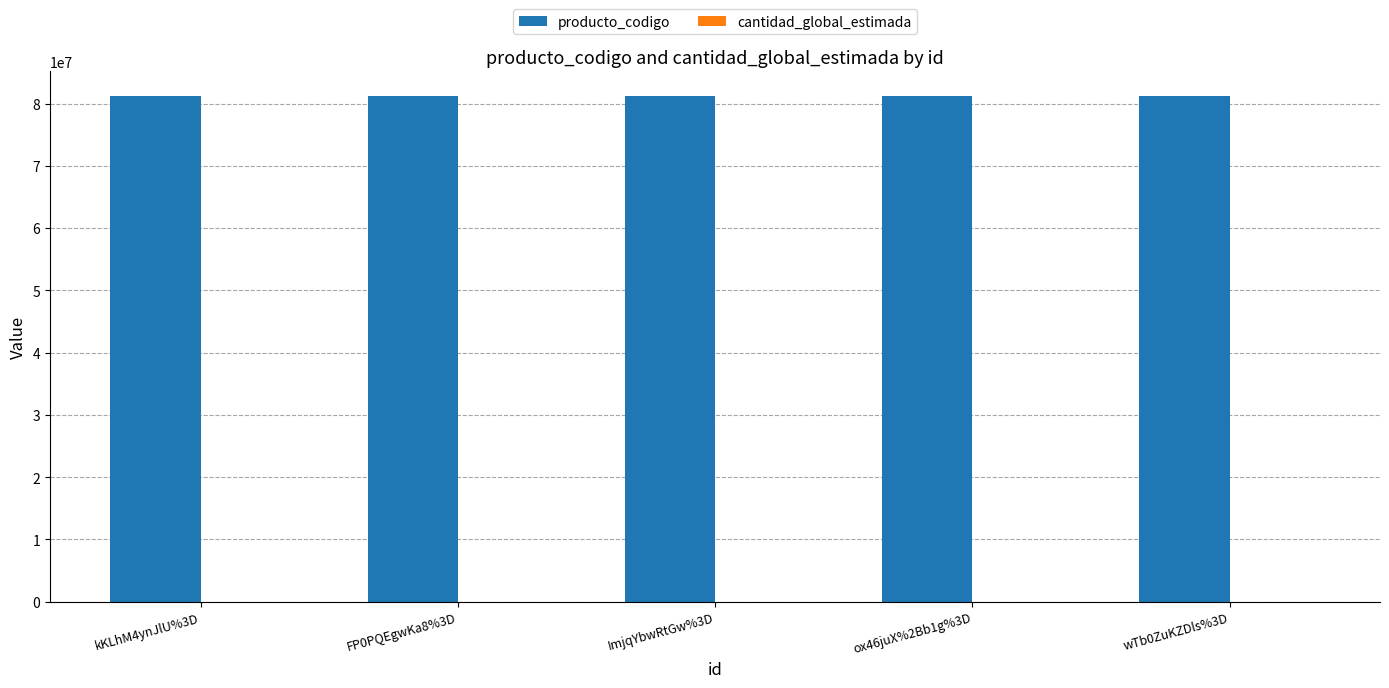

How many distinct data groups are displayed?

2